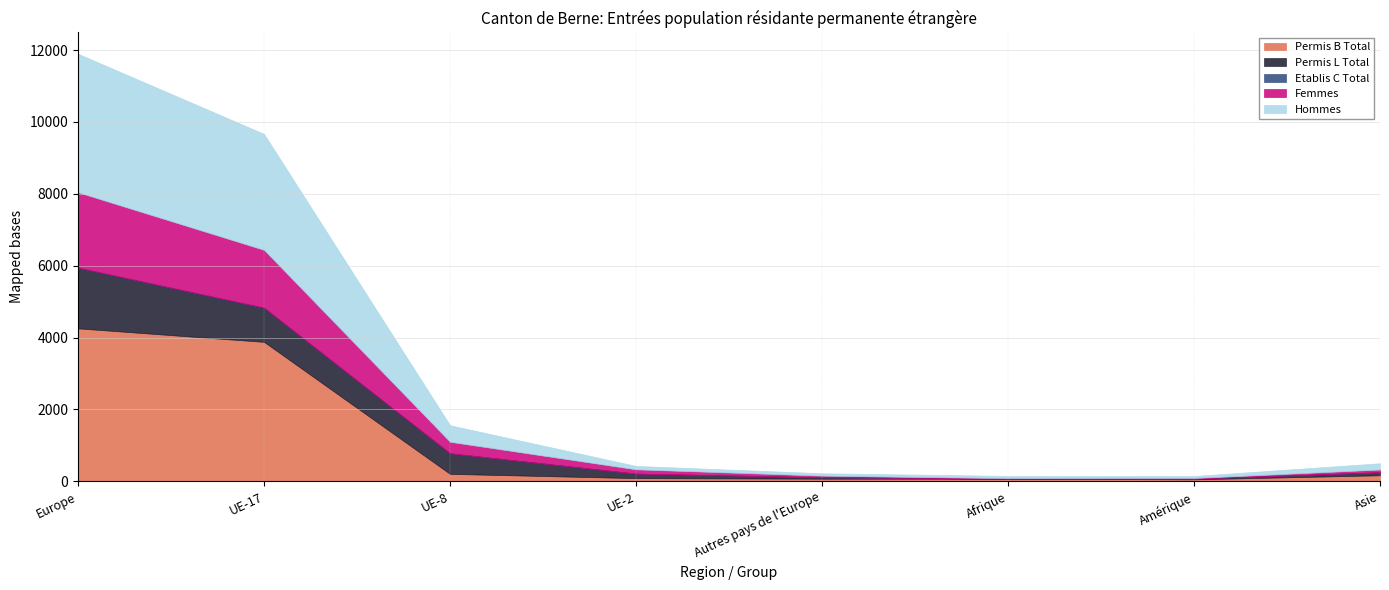

What is the difference between the maximum and minimum values in the Permis L Total series?

1678